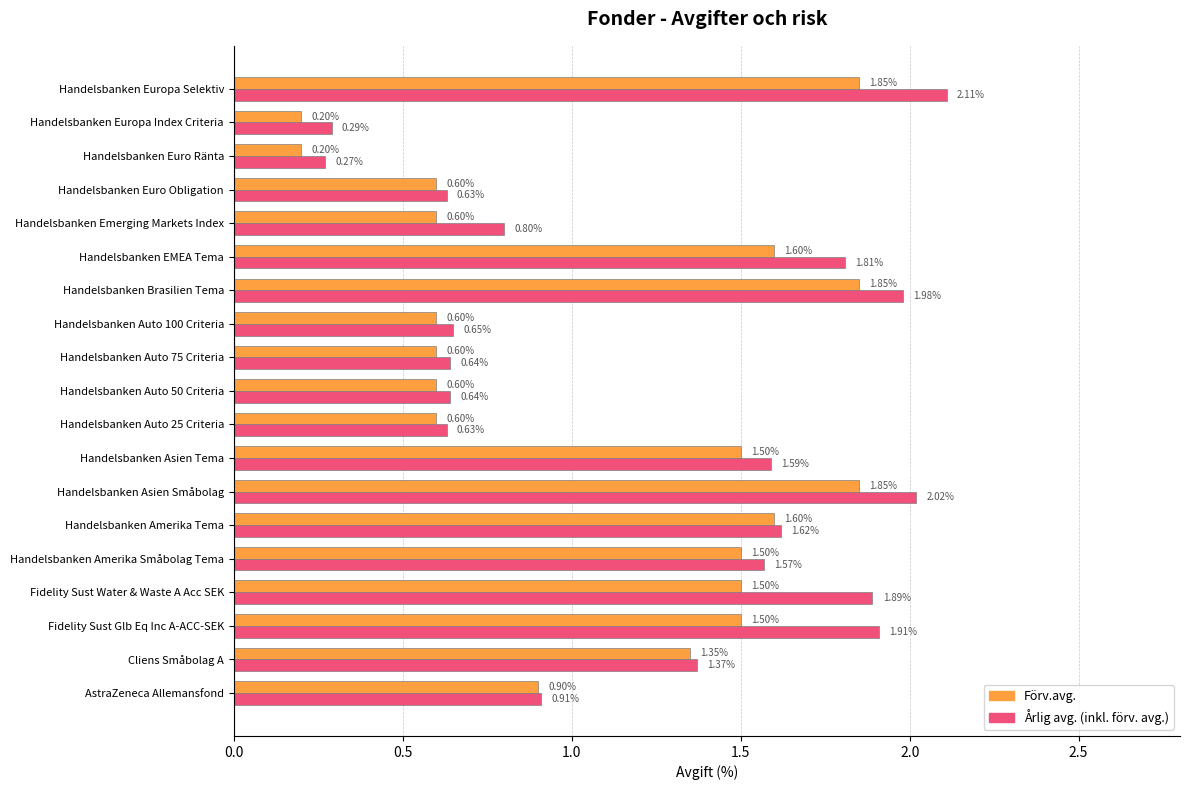

At which category is the sum across all series the highest?

Handelsbanken Europa Selektiv